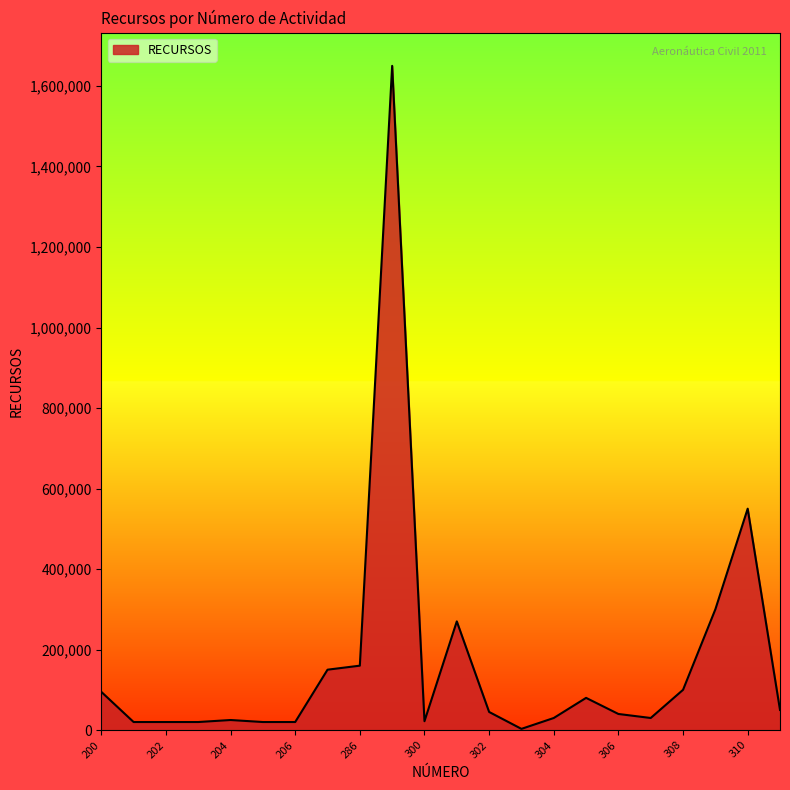

What is the average value?

168182